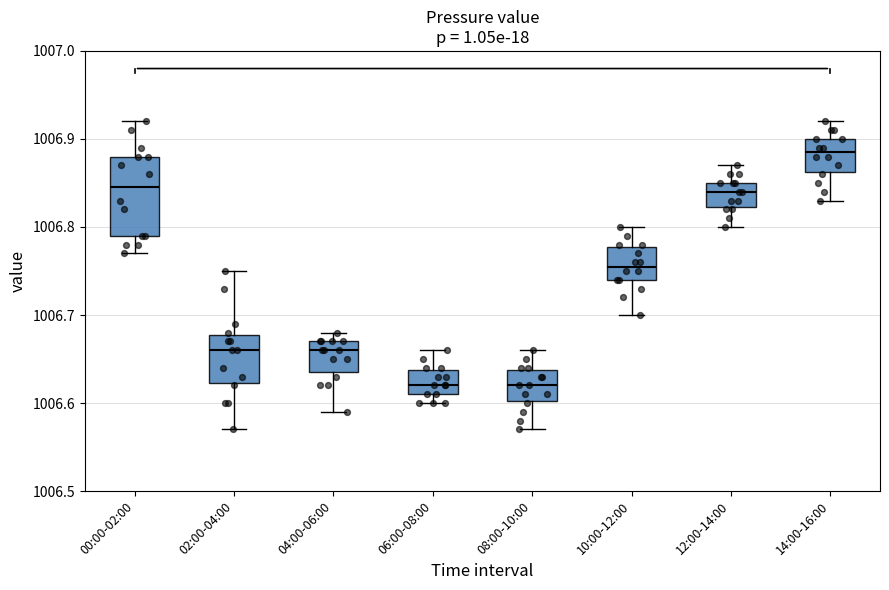

Reading left to right, read every box against the y-axis: the position of its median line, the range the box covers, and the ends of its whiskers. The values are not printed on the chart, so give them approximately, as read against the axis.

00:00-02:00: median 1006.85, box 1006.79 to 1006.88, whiskers 1006.77 to 1006.92
02:00-04:00: median 1006.66, box 1006.62 to 1006.68, whiskers 1006.57 to 1006.75
04:00-06:00: median 1006.66, box 1006.64 to 1006.67, whiskers 1006.59 to 1006.68
06:00-08:00: median 1006.62, box 1006.61 to 1006.64, whiskers 1006.60 to 1006.66
08:00-10:00: median 1006.62, box 1006.60 to 1006.64, whiskers 1006.57 to 1006.66
10:00-12:00: median 1006.76, box 1006.74 to 1006.78, whiskers 1006.70 to 1006.80
12:00-14:00: median 1006.84, box 1006.82 to 1006.85, whiskers 1006.80 to 1006.87
14:00-16:00: median 1006.89, box 1006.86 to 1006.90, whiskers 1006.83 to 1006.92